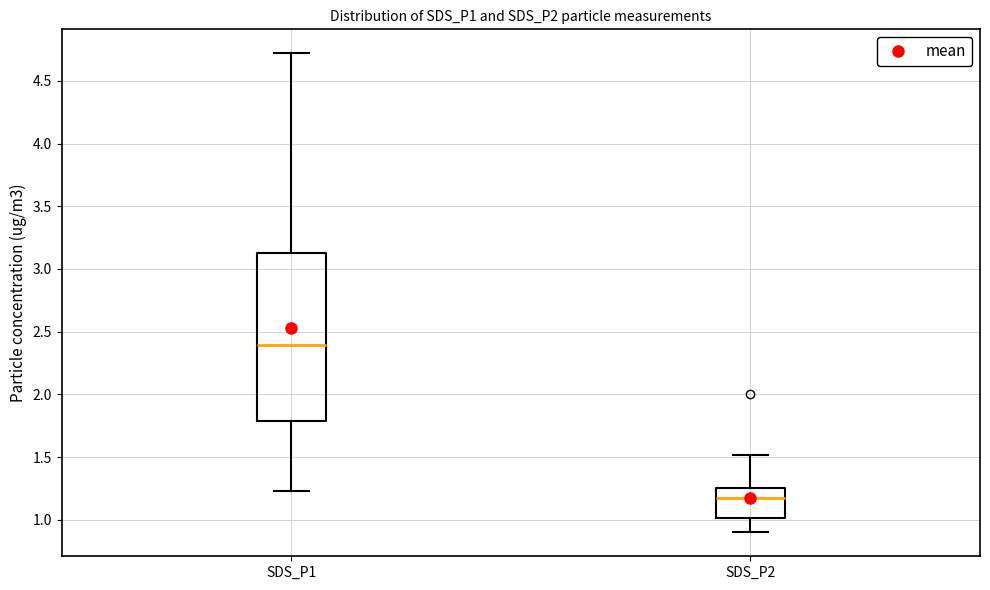

Where is the lower edge of the box for SDS_P2 on the y-axis? The values are not printed on the chart, so give them approximately, as read against the axis.

1.00